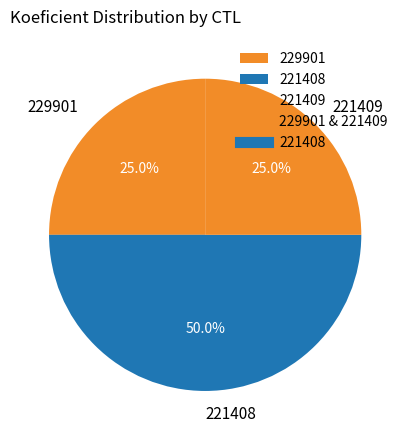

Which category has the biggest portion of the pie?

221408